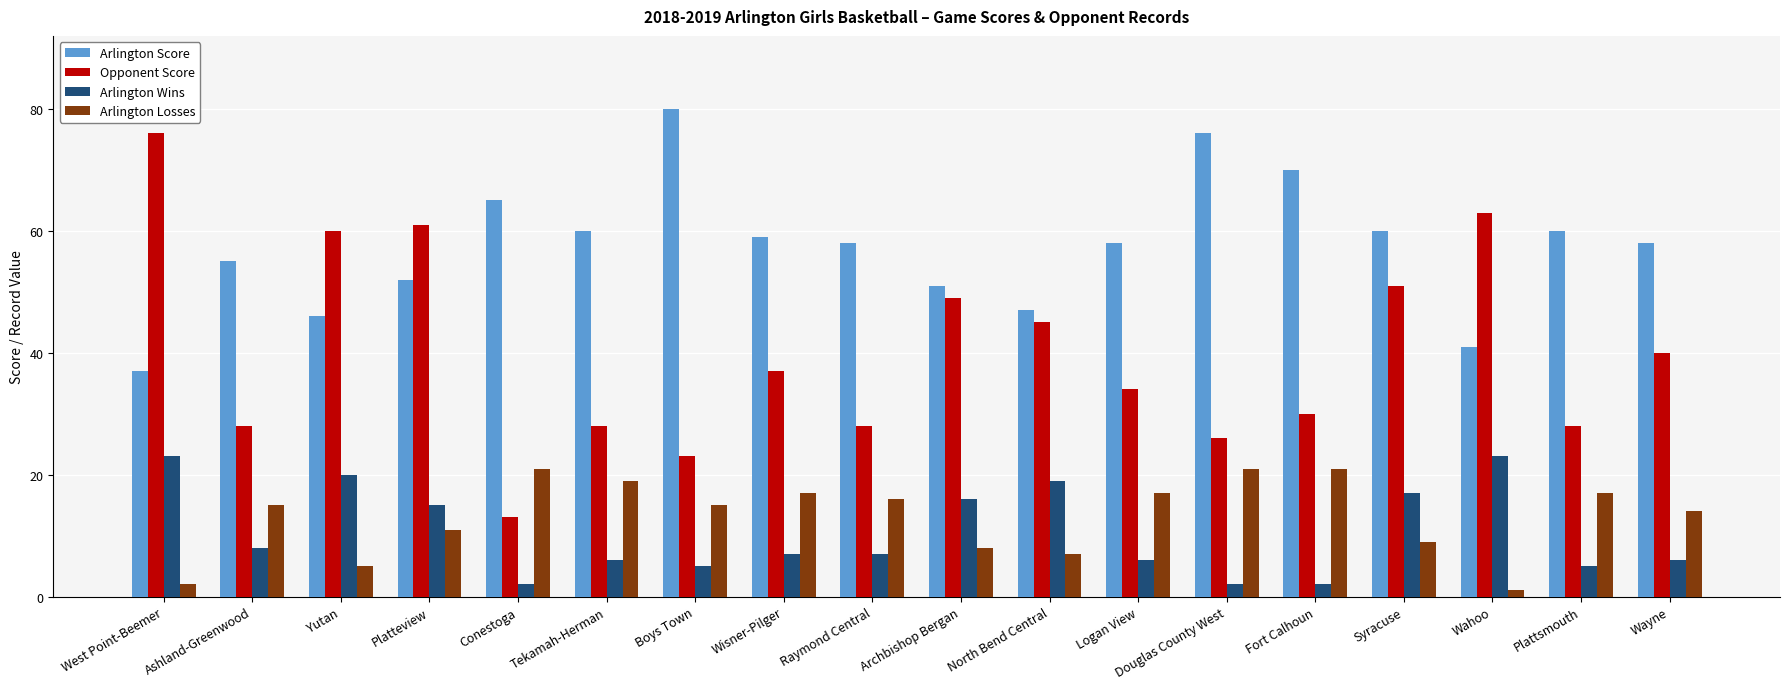

At which label does Arlington Score first exceed 58?

Conestoga